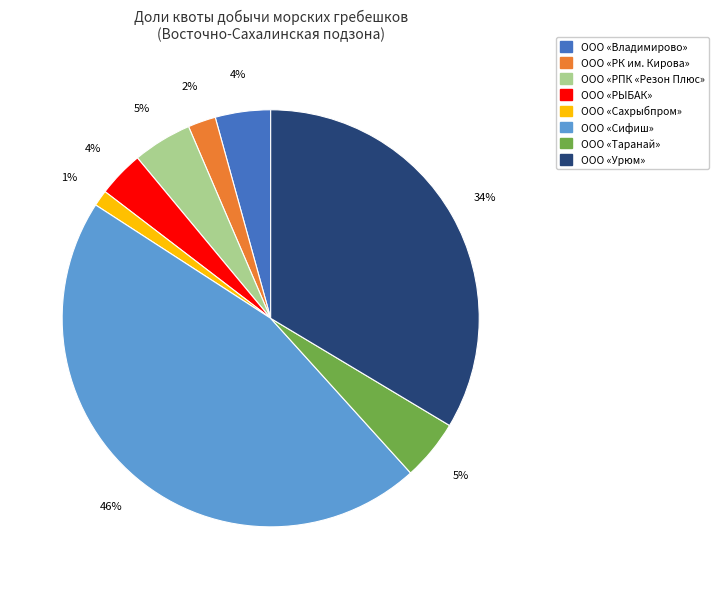

To the nearest percent, what is the difference between the largest and smallest slice percentages?

45%